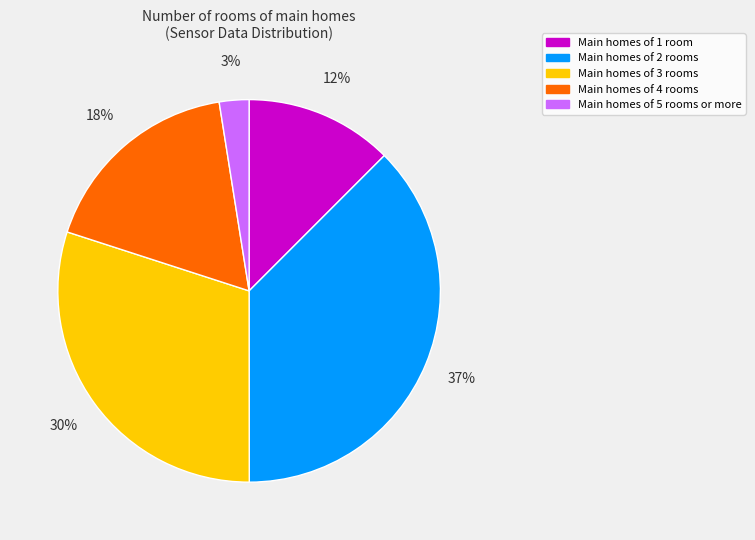

To the nearest percent, what is the average slice percentage?

20%